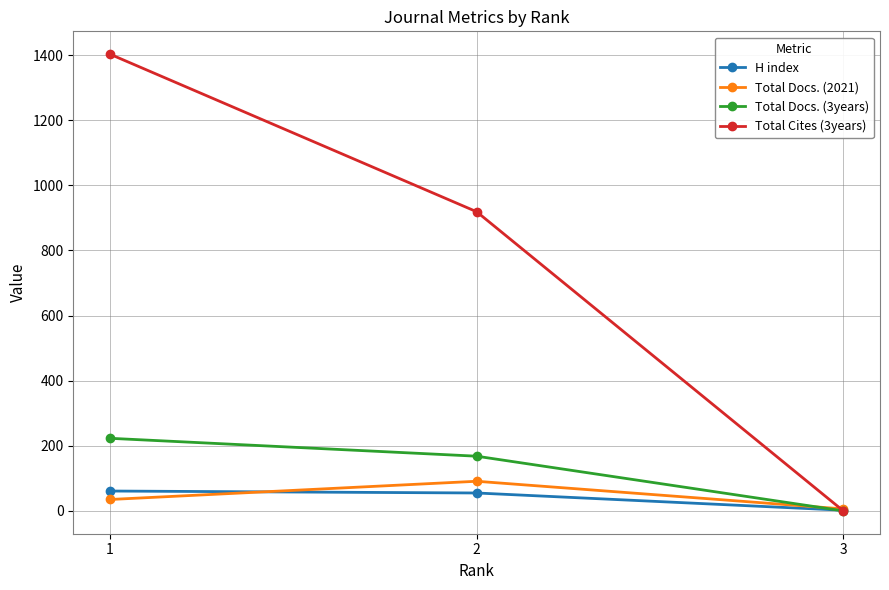

At how many categories does at least one series exceed 1282?

1